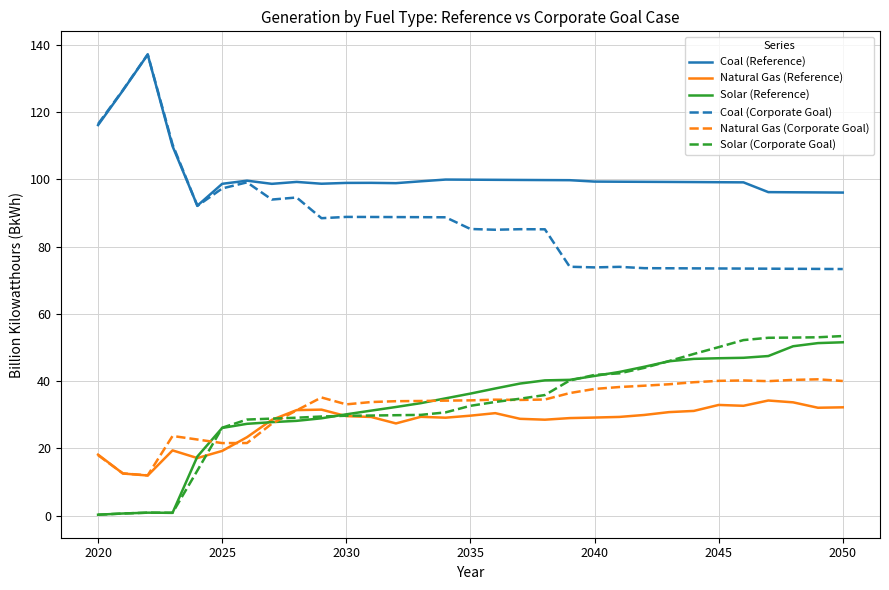

What is the minimum value for Solar (Reference)?

0.3